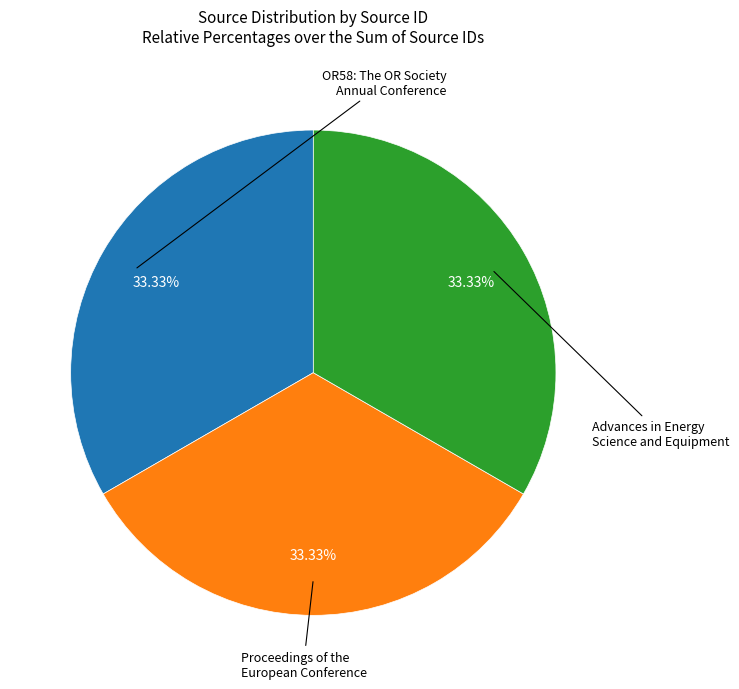

How many slices are in this pie chart?

3